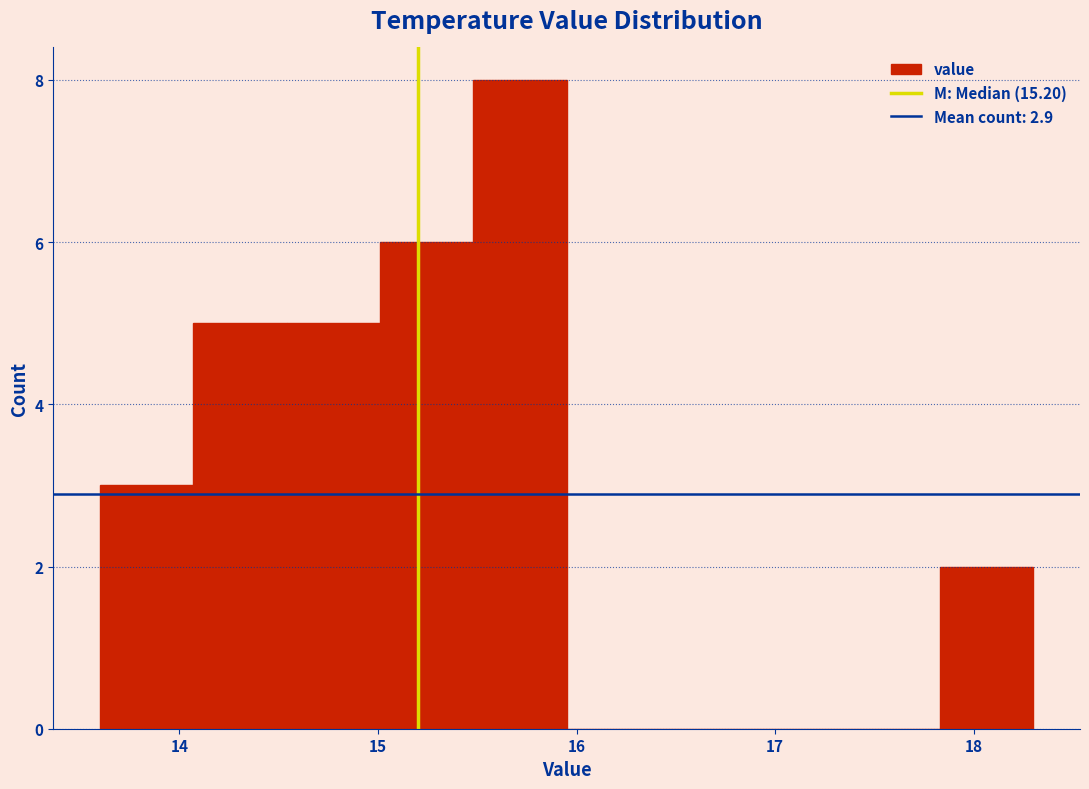

Over which range of the x-axis is the bar tallest?

15.48 to 15.95